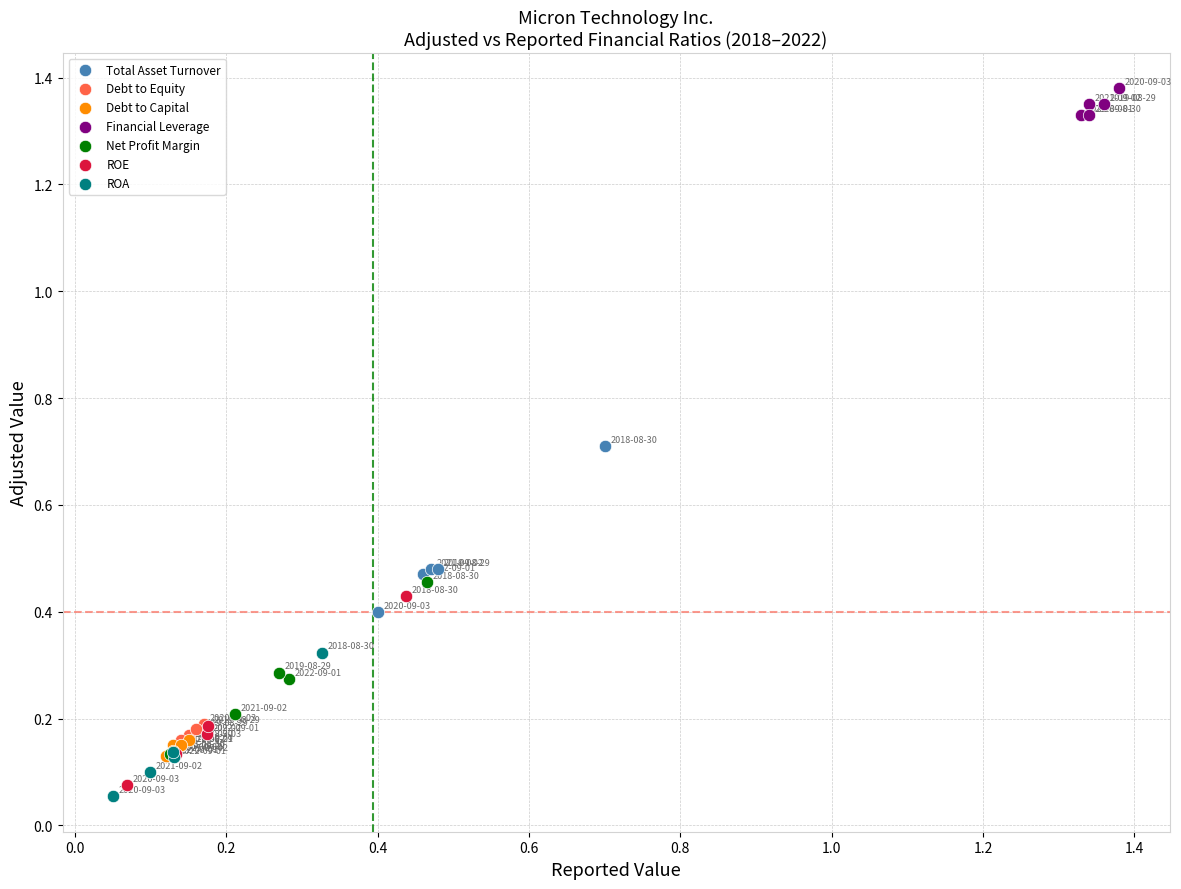

Which series reaches the maximum Y coordinate?

Financial Leverage